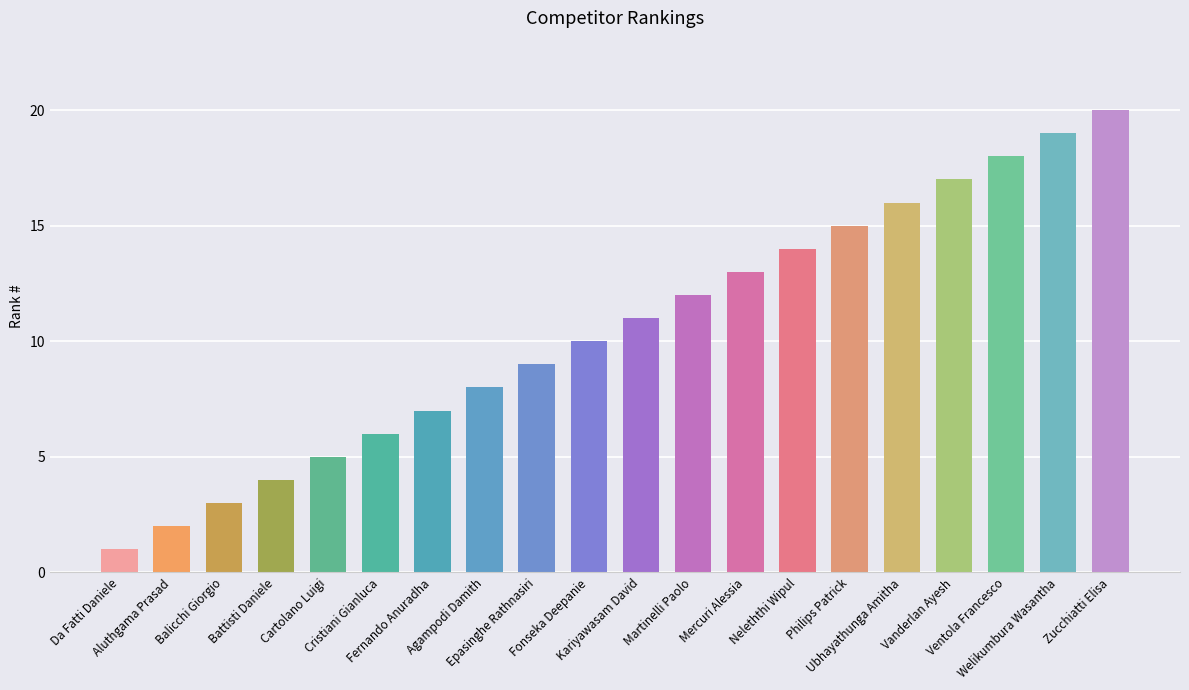

How many distinct data groups are displayed?

1